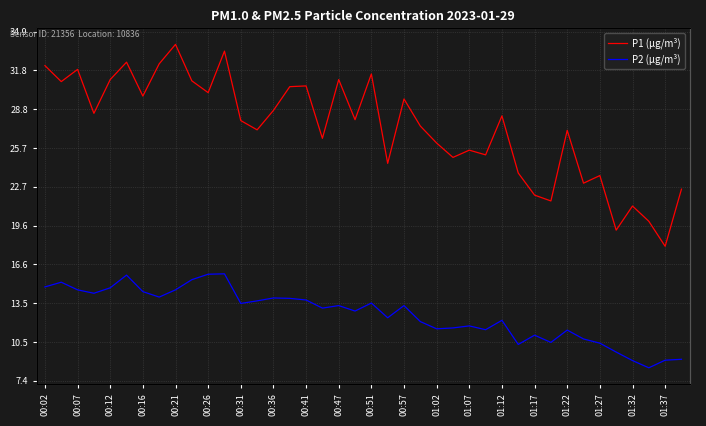

How many categories are shown in the chart?

40